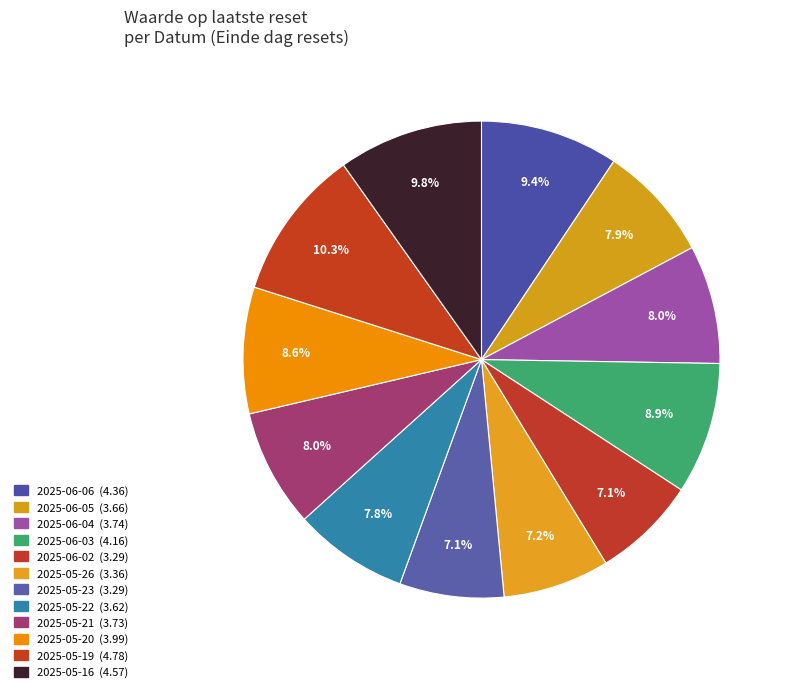

How many slices are in this pie chart?

12